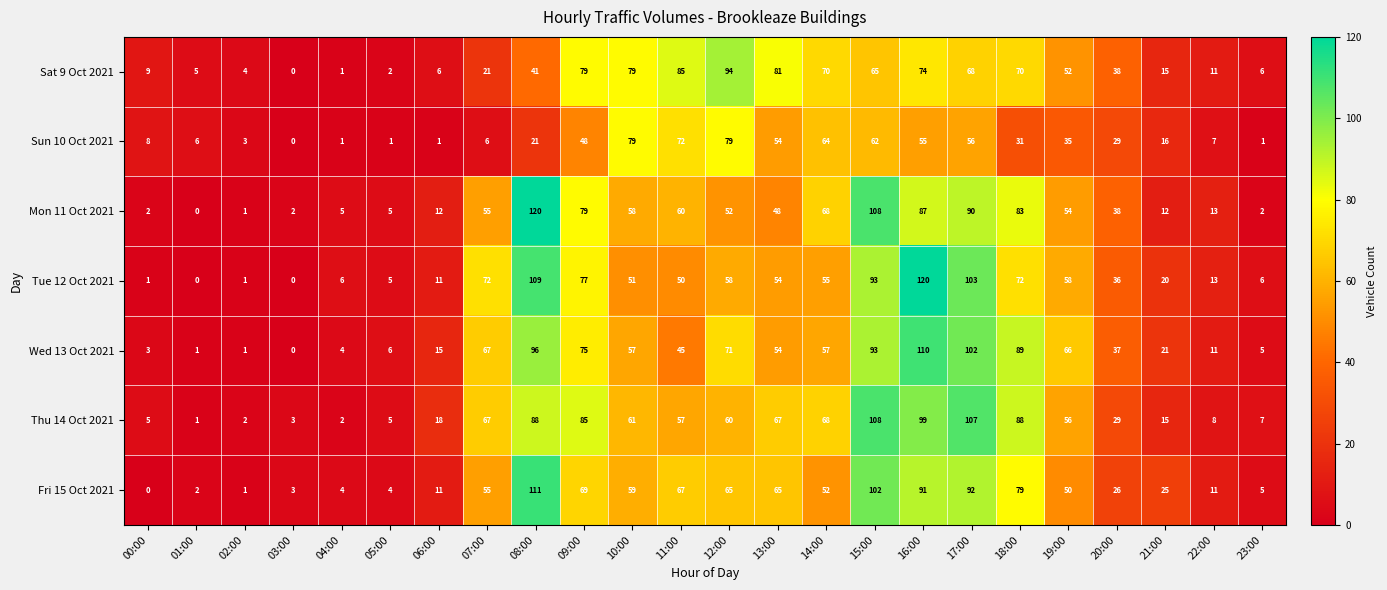

At 12:00, list the series in order from smallest to largest.

Mon 11 Oct 2021, Tue 12 Oct 2021, Thu 14 Oct 2021, Fri 15 Oct 2021, Wed 13 Oct 2021, Sun 10 Oct 2021, Sat 9 Oct 2021